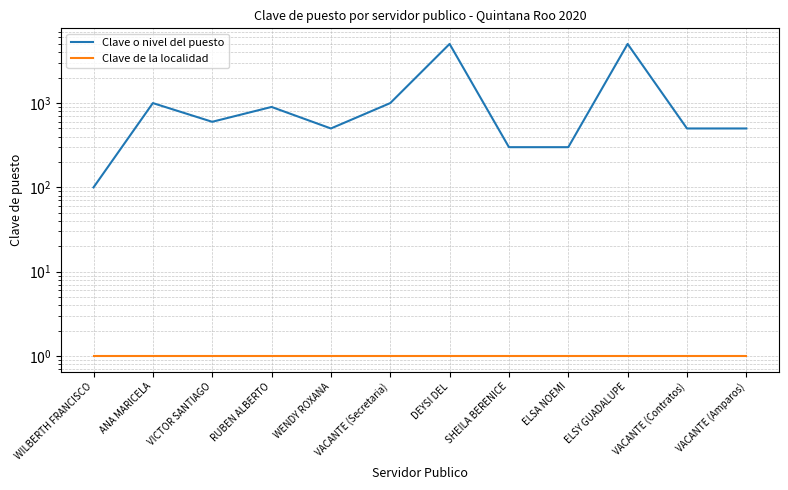

True or false: Clave o nivel del puesto and Clave de la localidad intersect in this chart.

False